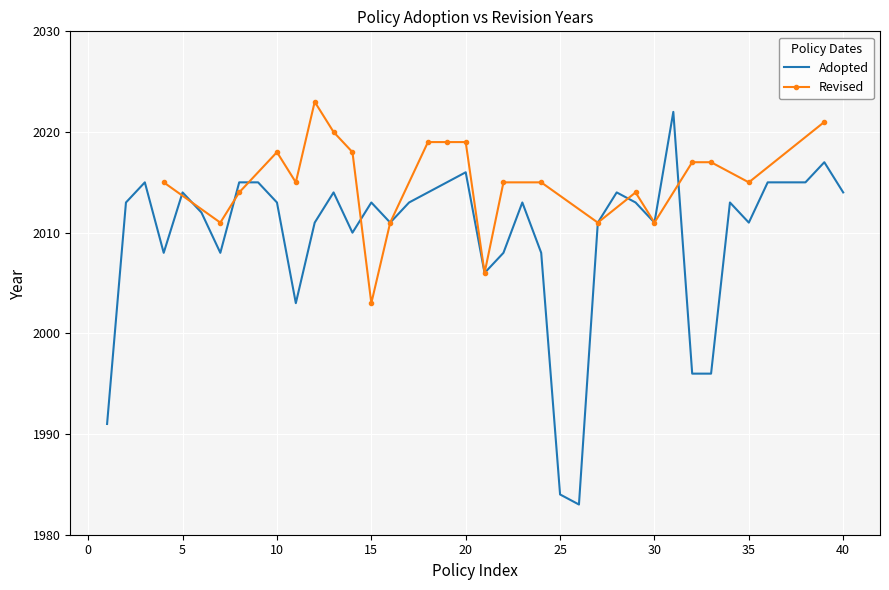

What is the highest value of the Adopted series?

2022